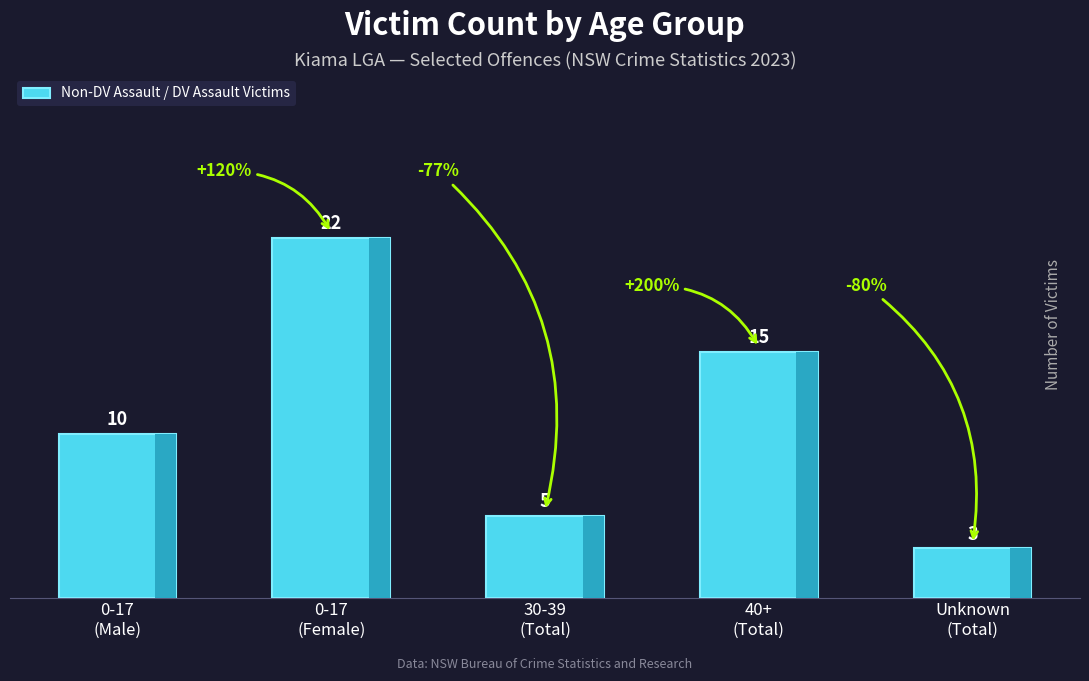

What is the change in value from 0-17
(Male) to Unknown
(Total)?

-7